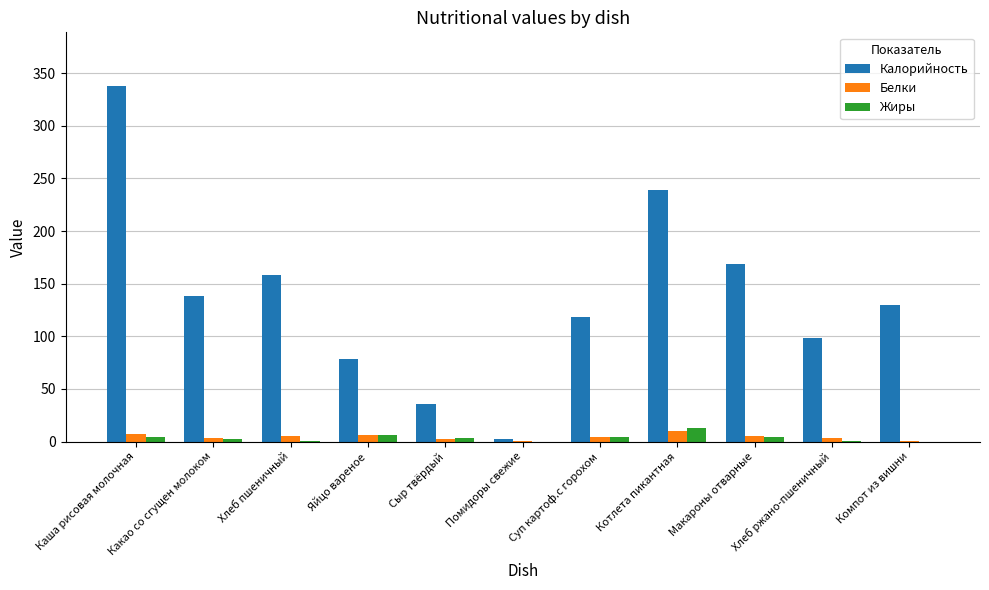

Count the number of data series in this chart.

3